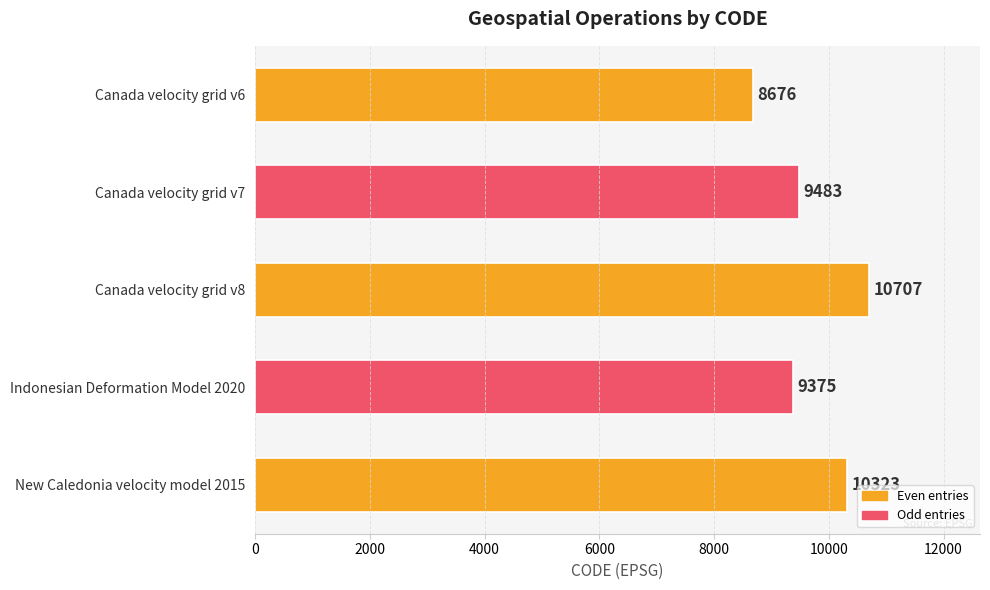

What is the change in value from Indonesian Deformation Model 2020 to New Caledonia velocity model 2015?

+948